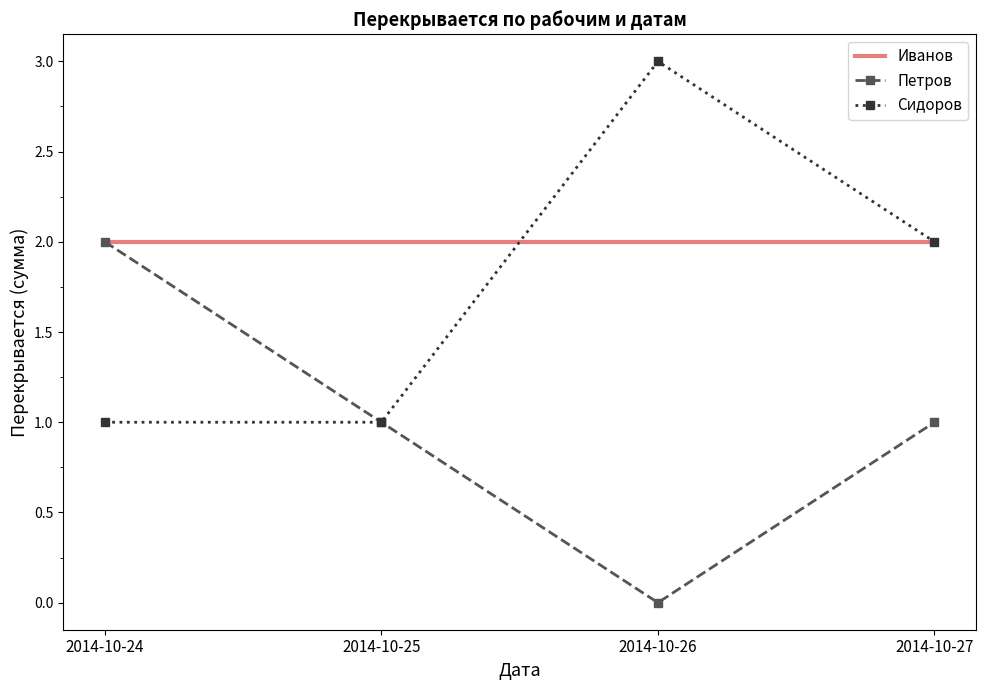

Count the number of data series in this chart.

3